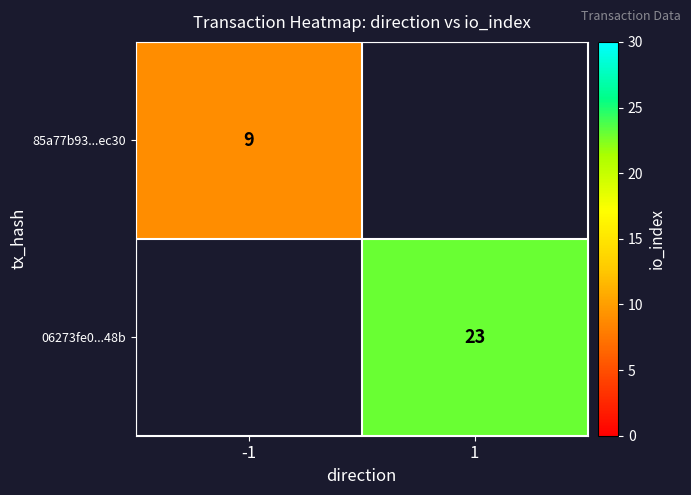

True or false: 06273fe0...48b has a value of 37 at 1.

False